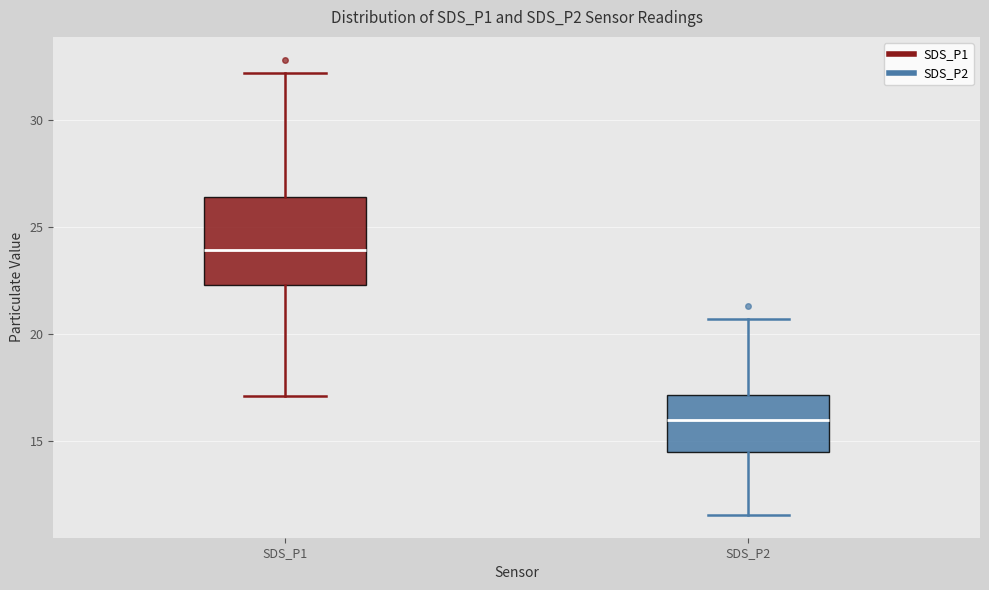

Which box's median line is the lowest?

SDS_P2